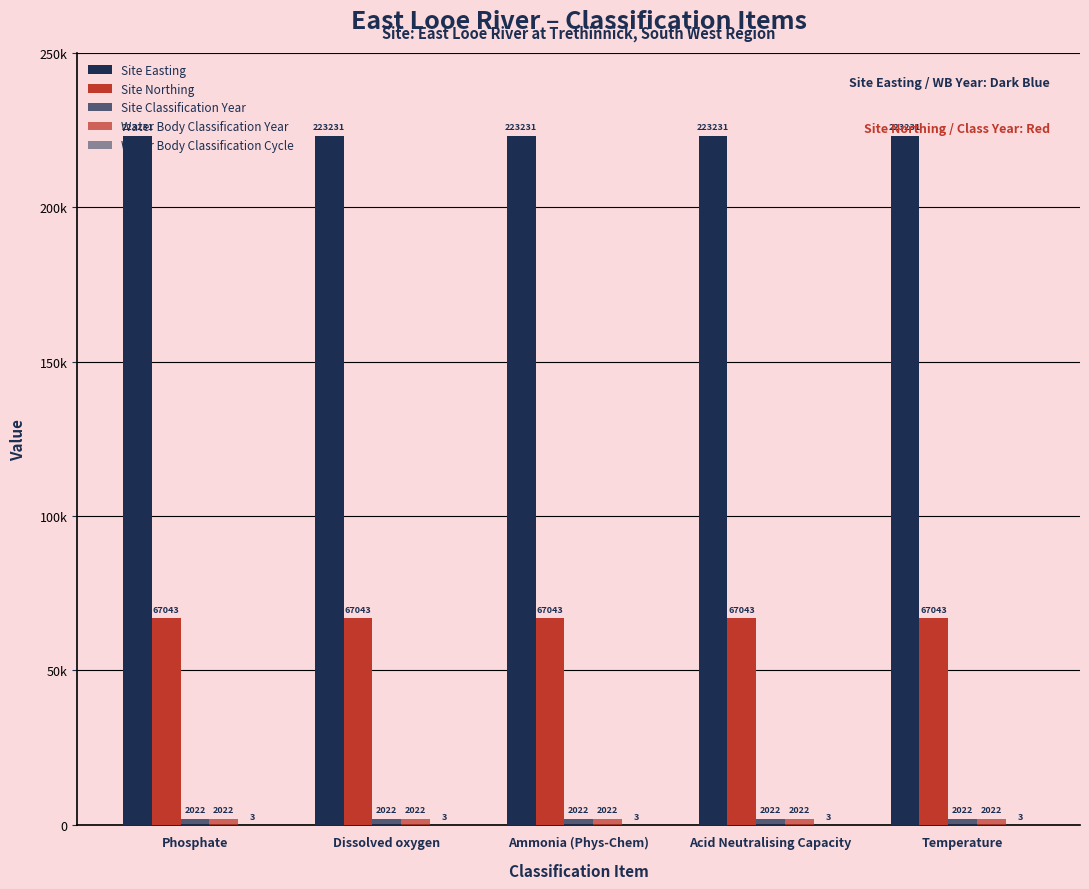

What is the value of the Water Body Classification Year bar at the 1st from the left?

2022